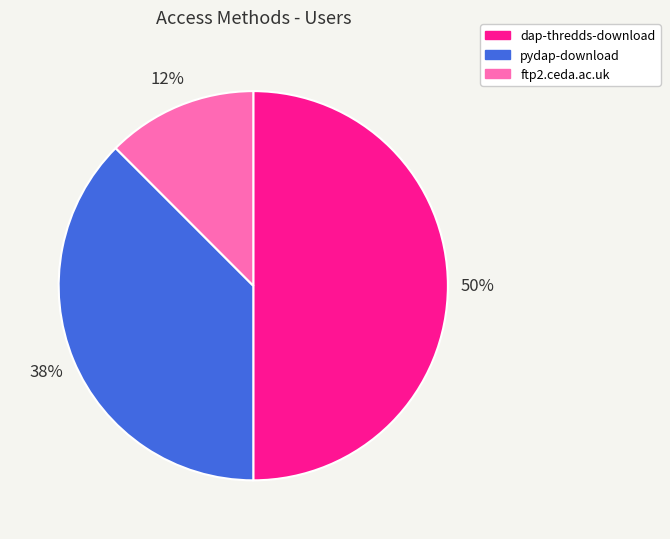

To the nearest percent, what percentage of the pie is dap-thredds-download?

50%